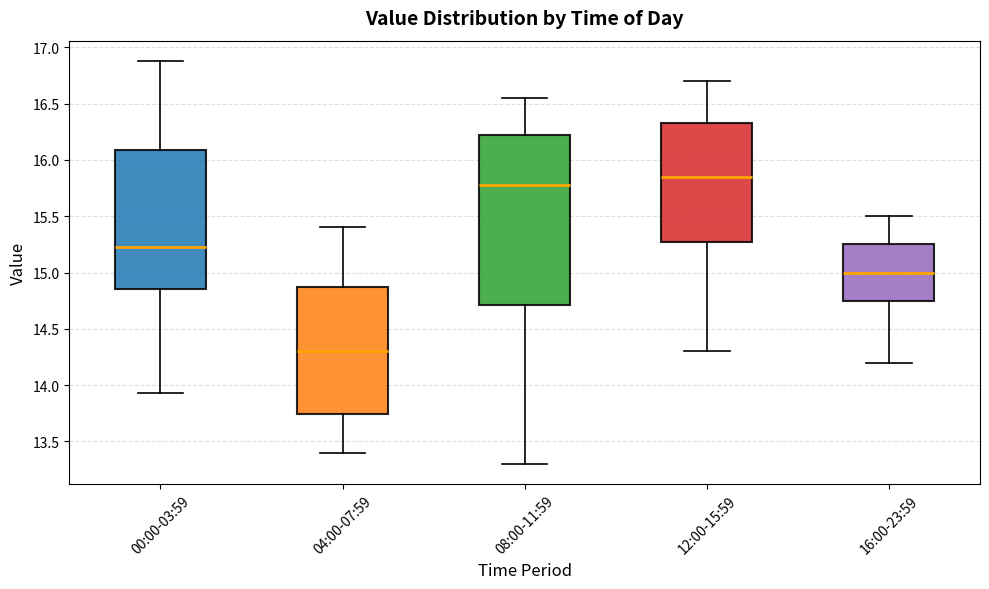

Which box's median line is the lowest?

04:00-07:59